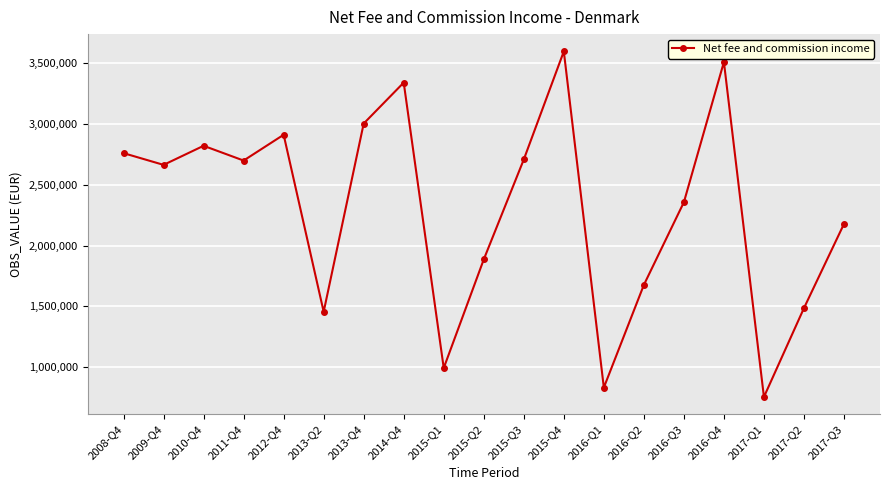

What is the label of the 13th point from the right?

2013-Q4